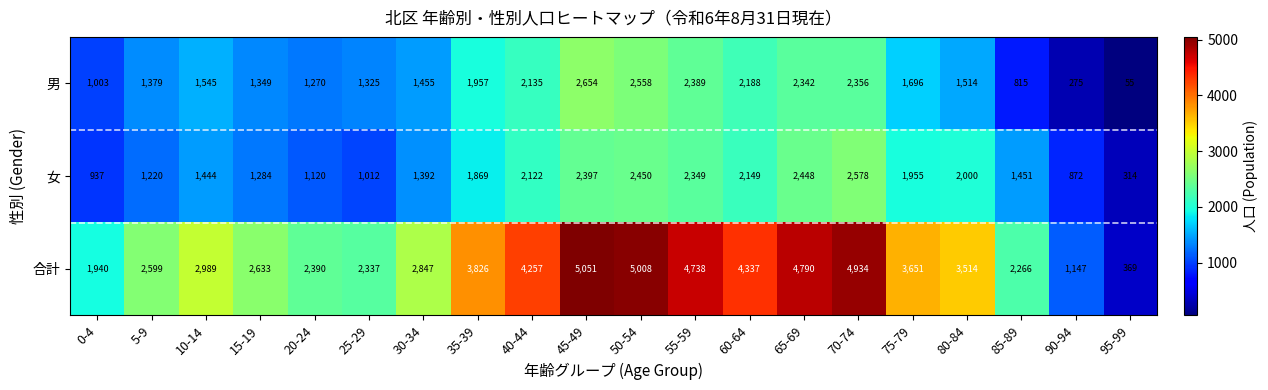

What is the difference between the highest and lowest values at 25-29?

1325